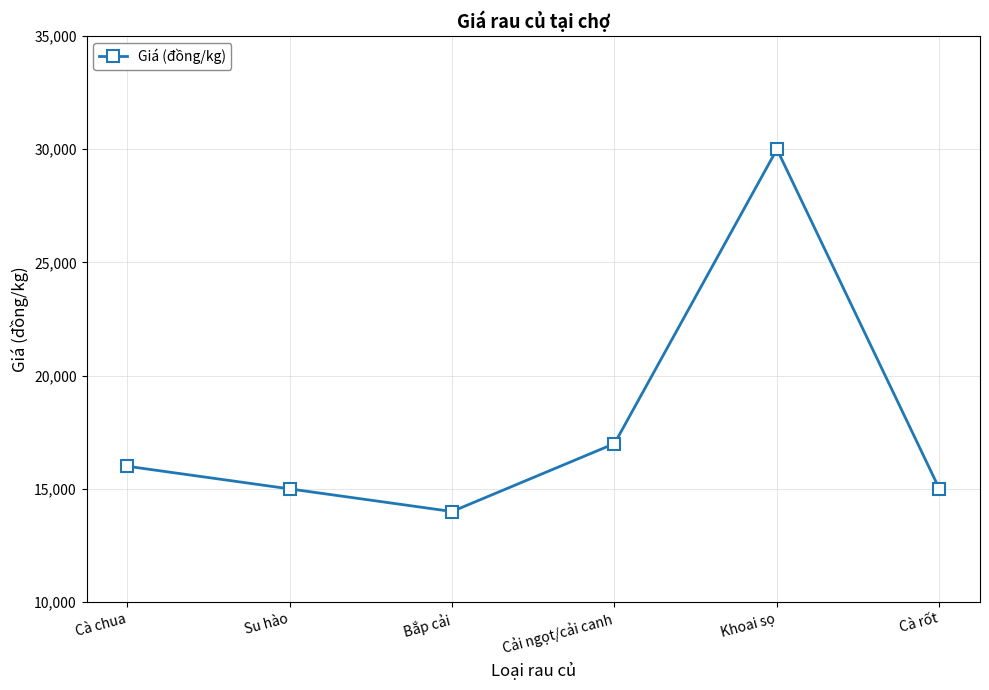

What is the change in value from Cà chua to Su hào?

-1000